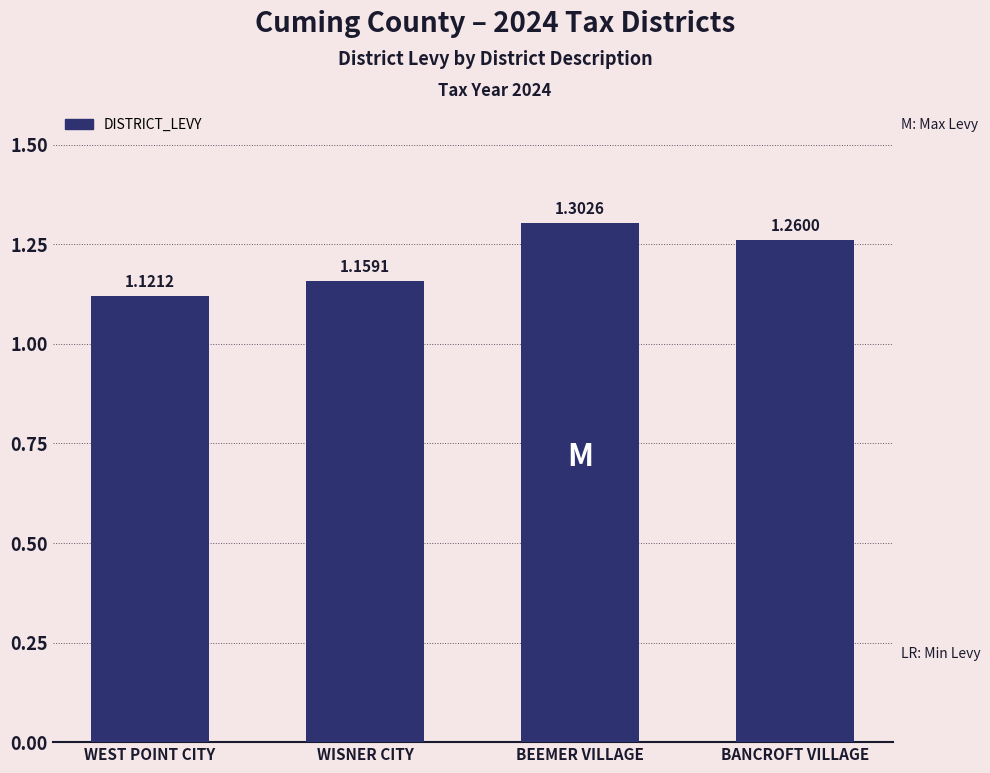

At which category does the chart reach its minimum across all series?

WEST POINT CITY